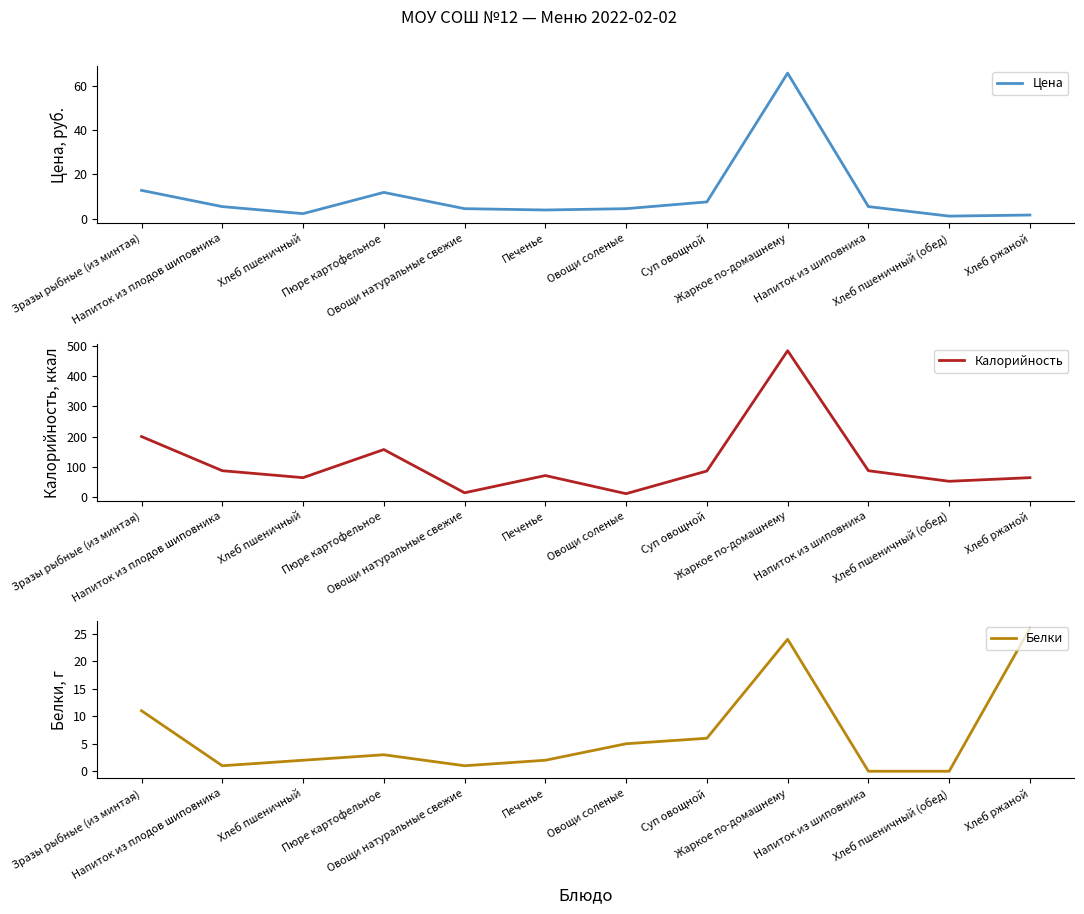

At how many categories does at least one series exceed 447?

1